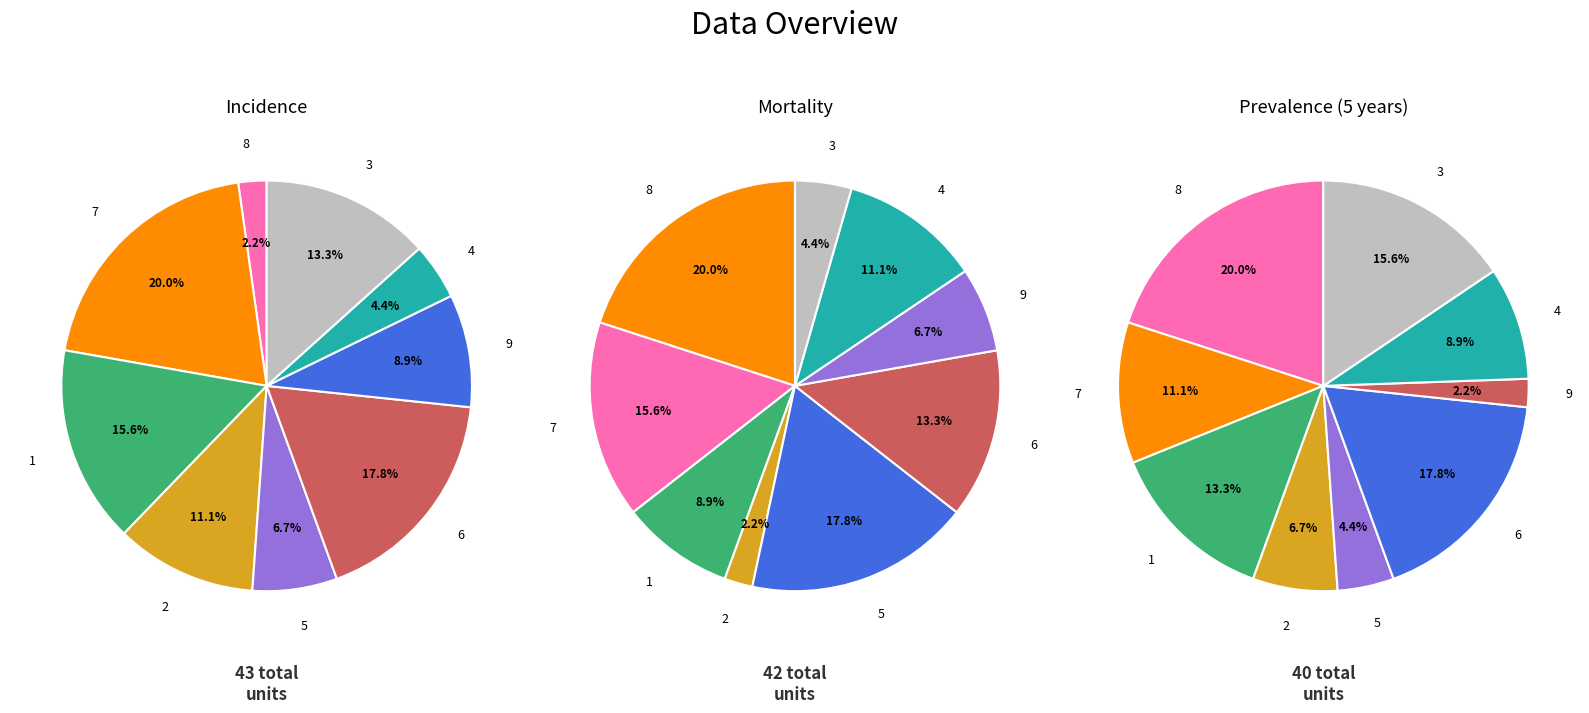

To the nearest percent, what is the average slice percentage?

11%